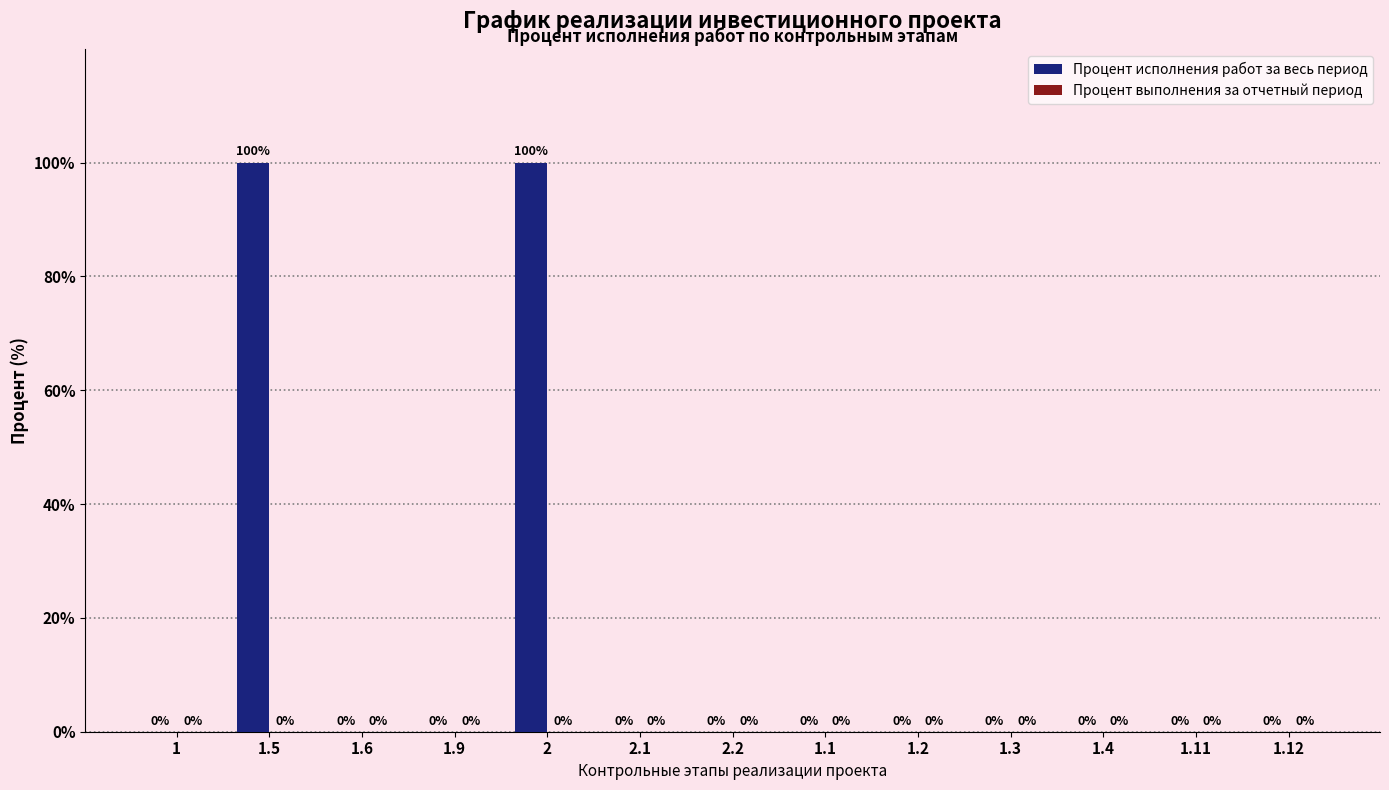

True or false: the data shows 24 at 2.

False